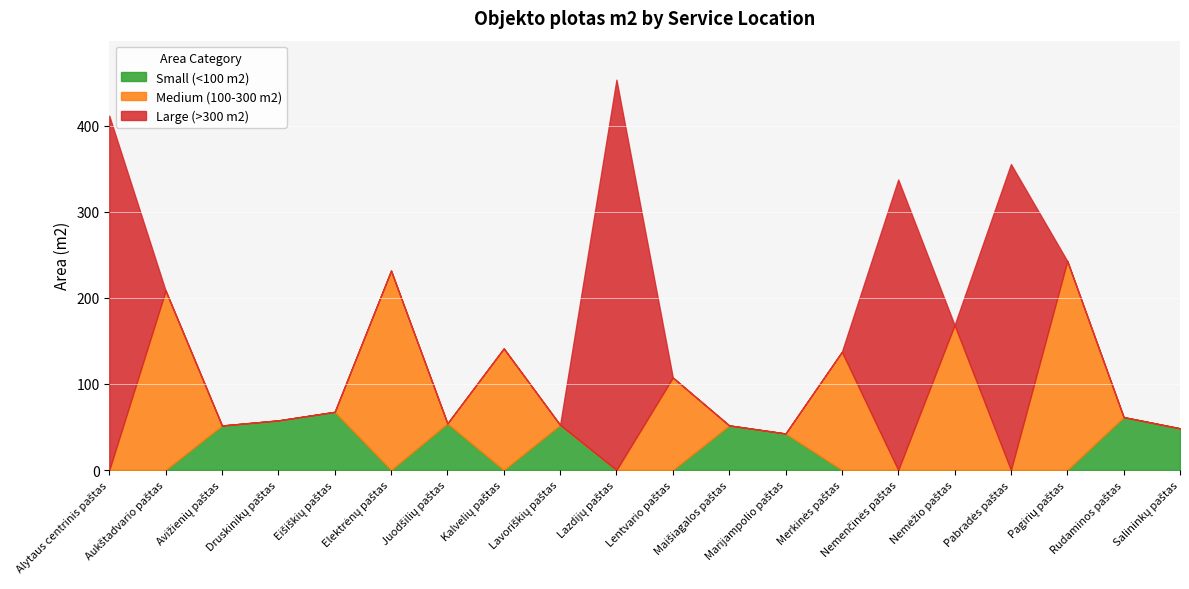

At how many categories does at least one series exceed 305?

4